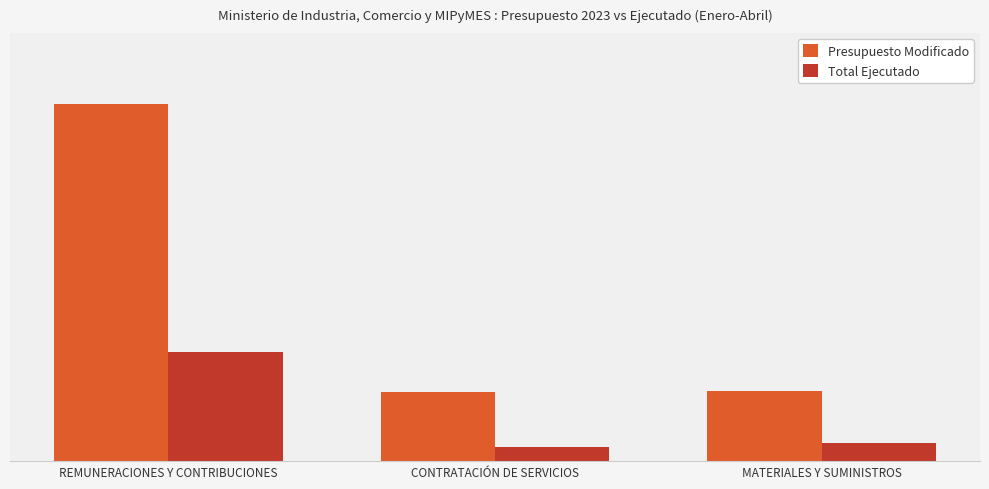

Are the bars grouped side by side (vs. stacked)?

Yes